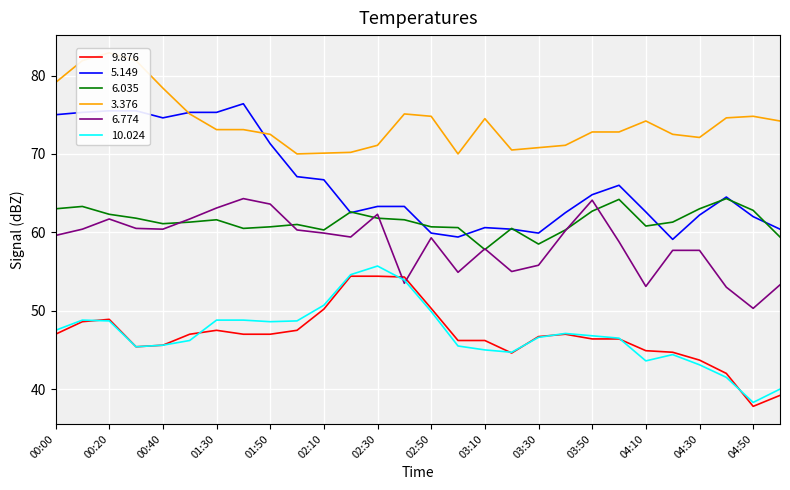

True or false: 6.774 has a value of 19.8 at 00:20.

False